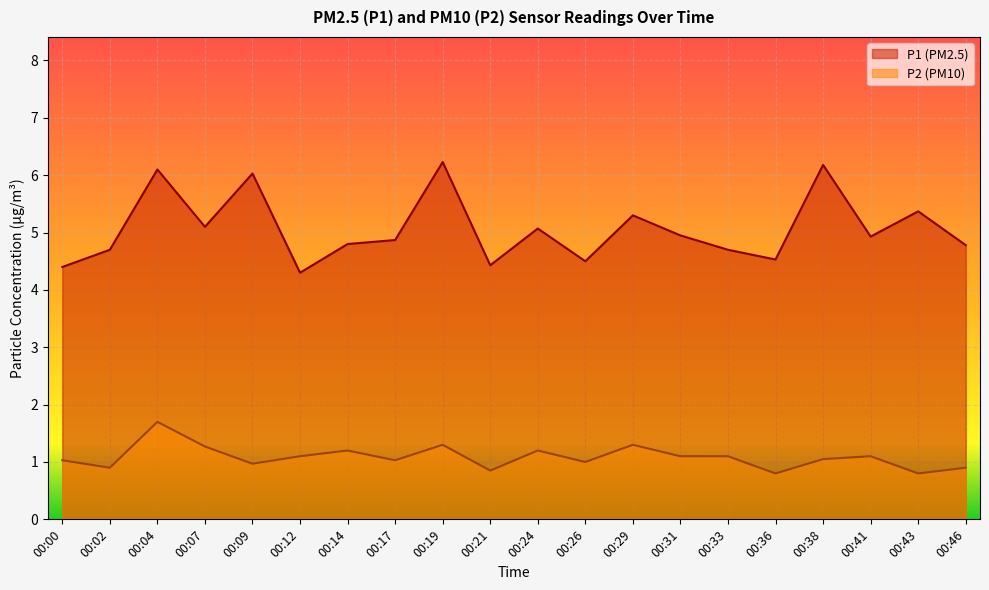

What is the value of the P2 point at the 15th from the left?

1.1